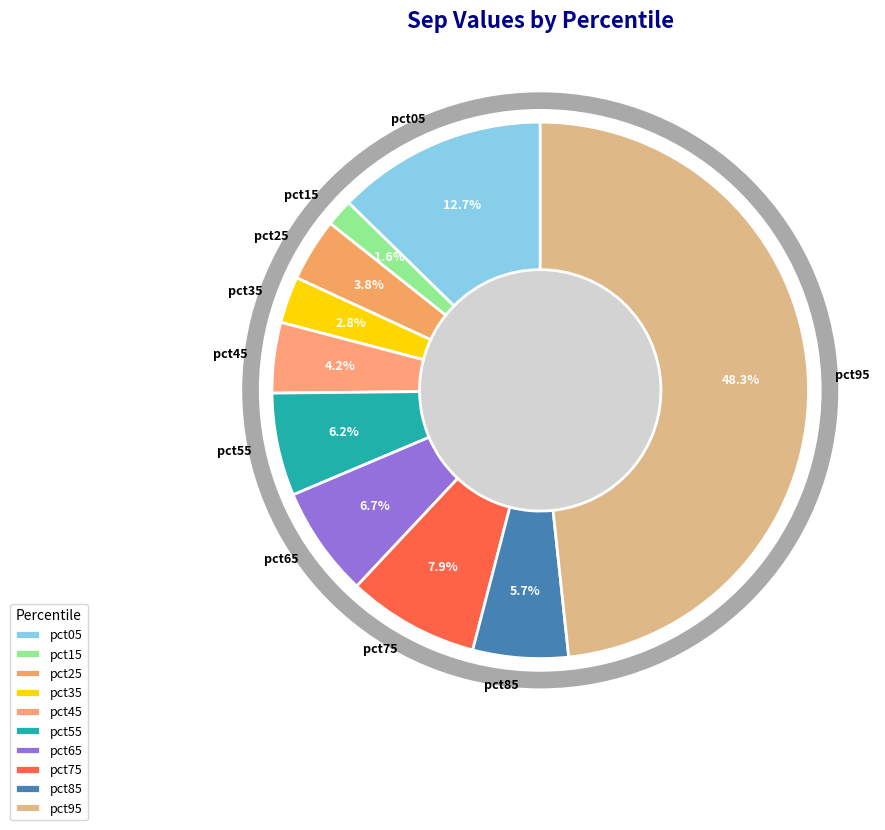

Combined, do pct05 and pct55 account for over 50%?

No